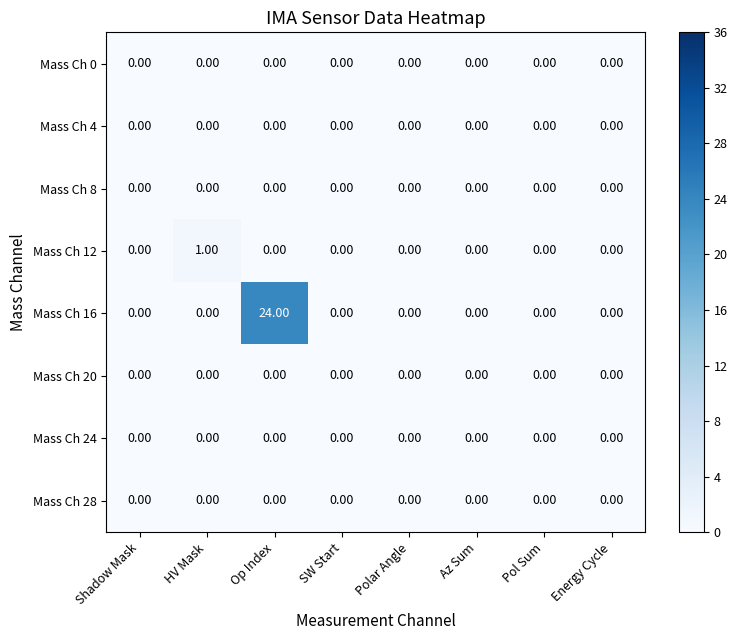

At which category is the sum across all series the highest?

Op Index